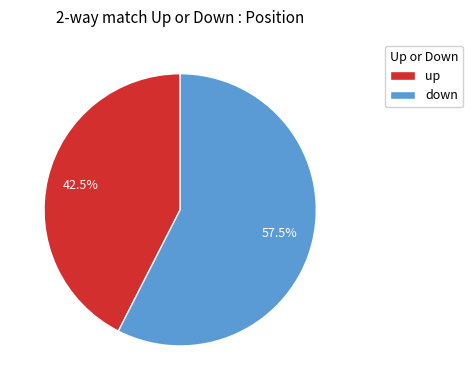

Combined, do up and down account for over 50%?

Yes